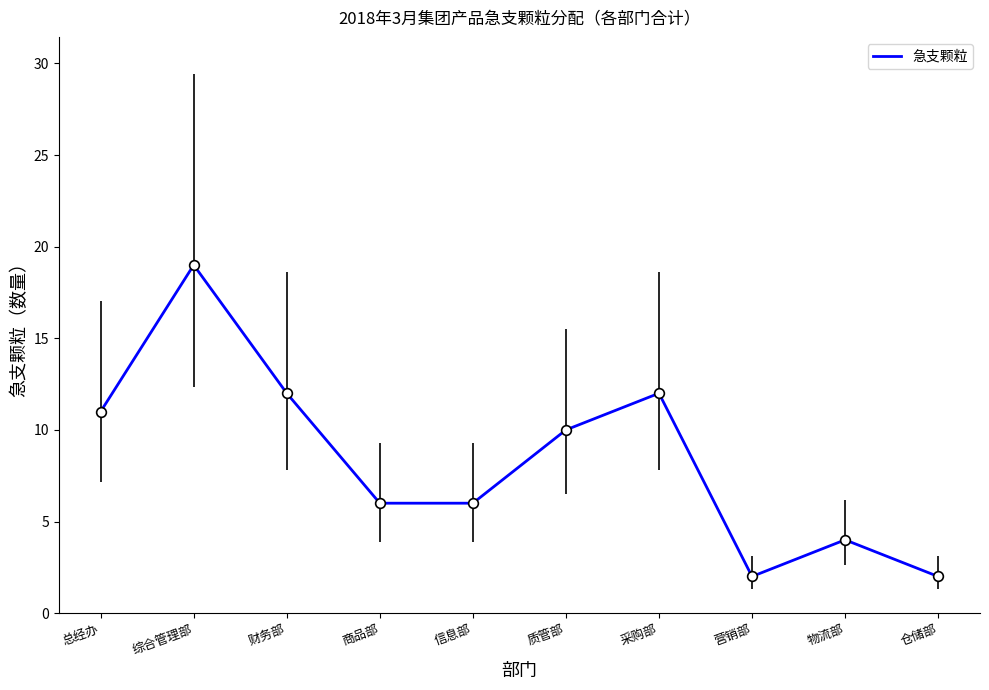

At which category does the chart reach its peak across all series?

综合管理部